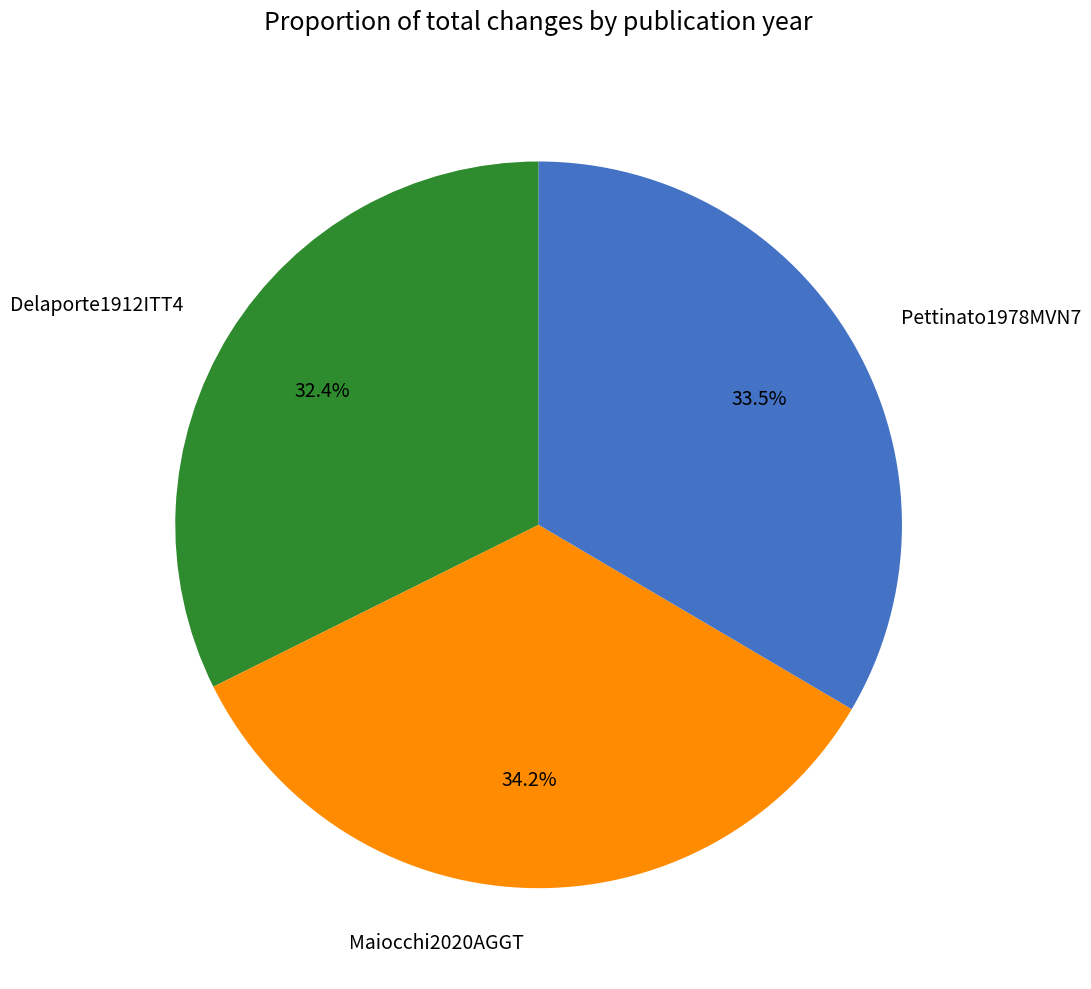

To the nearest percent, what is the average slice percentage?

33%